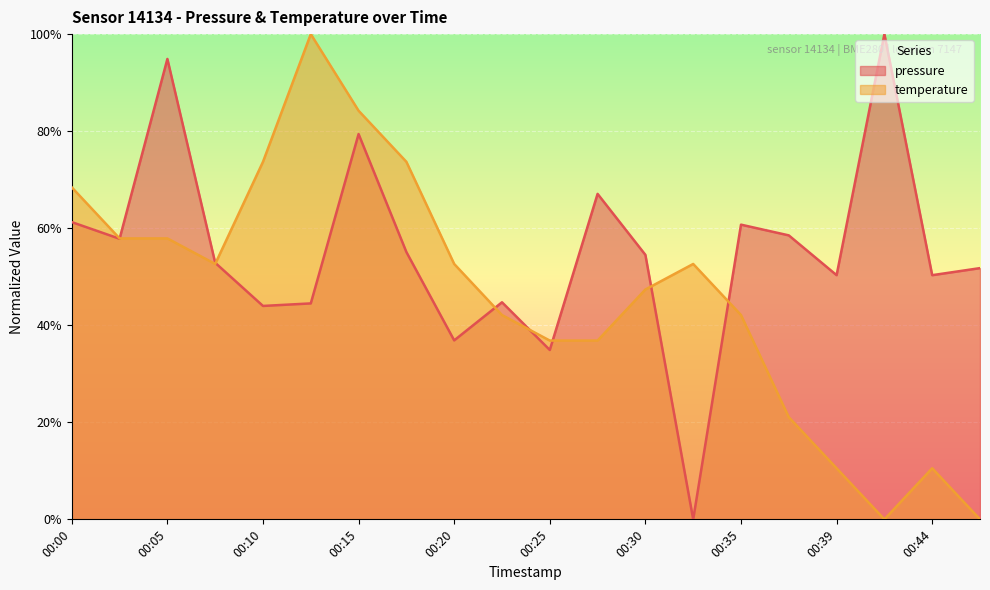

Is it true that temperature equals -36.3 at 00:47?

False